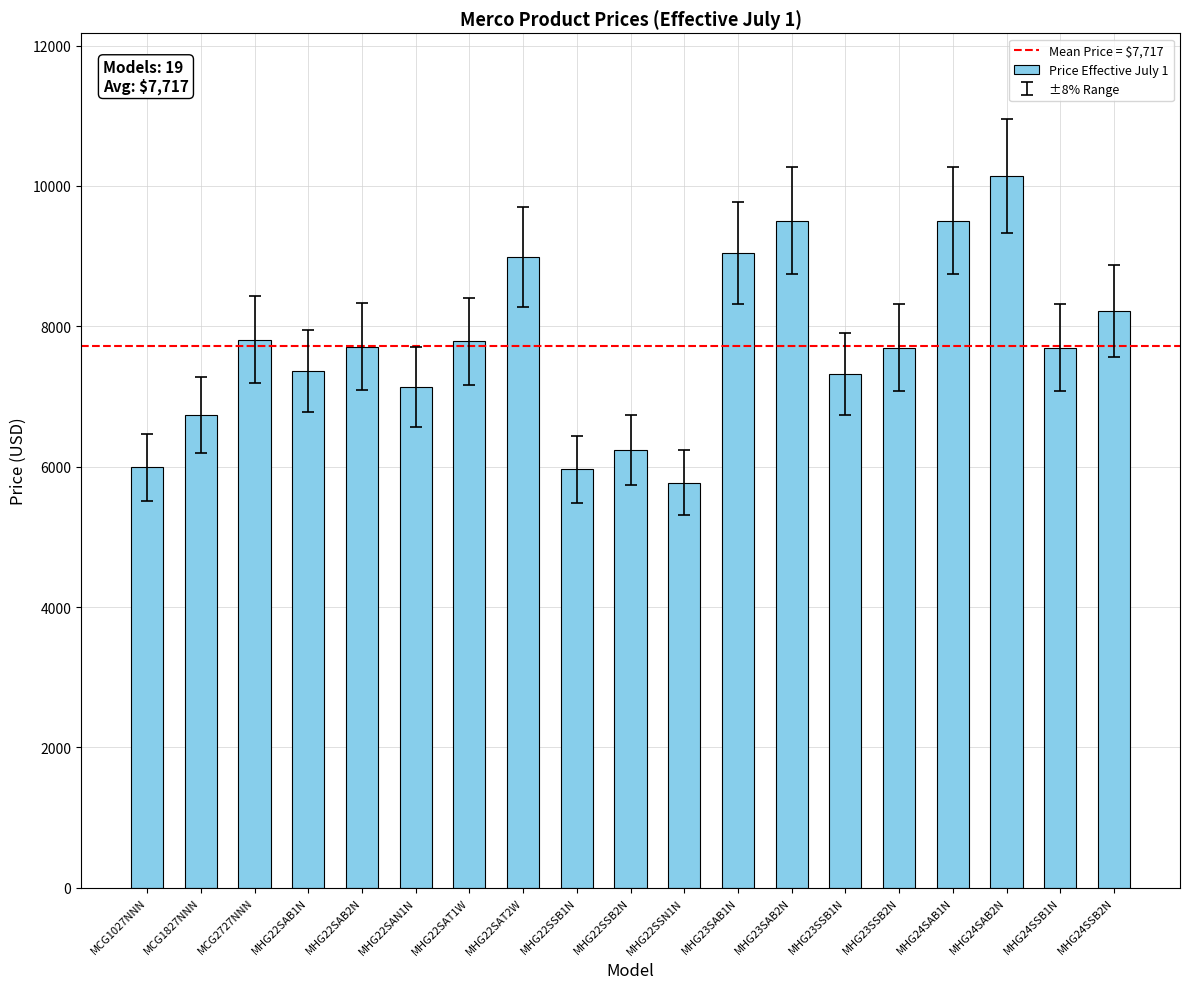

What is the average value?

7717